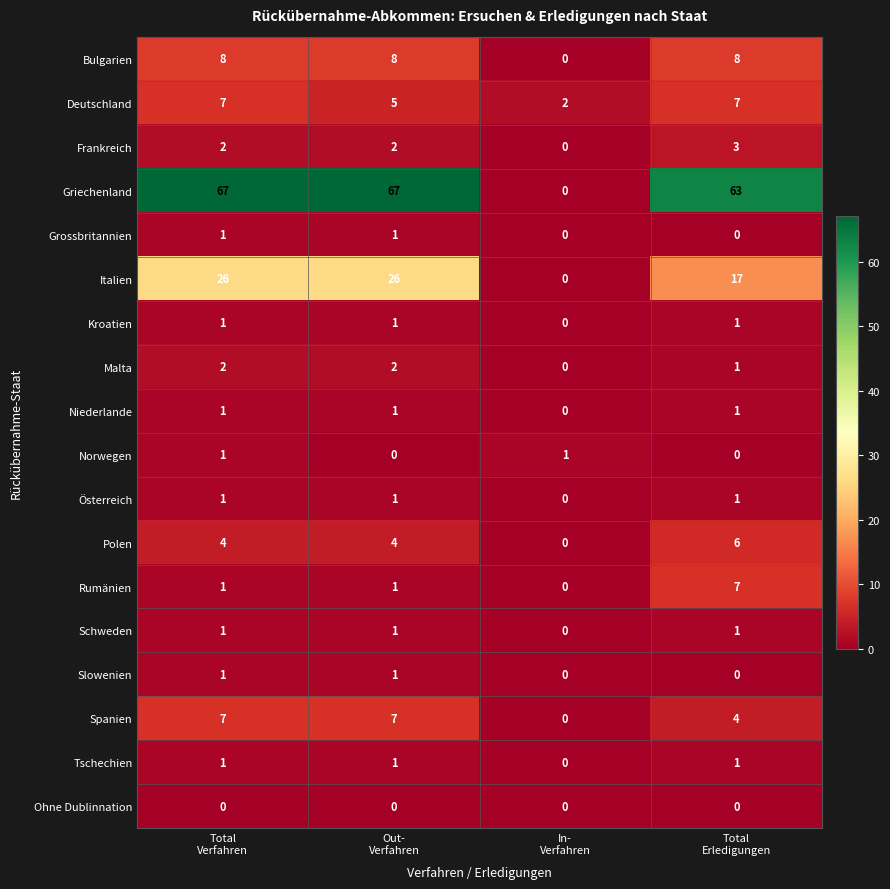

Which series has the largest total across all categories?

Griechenland